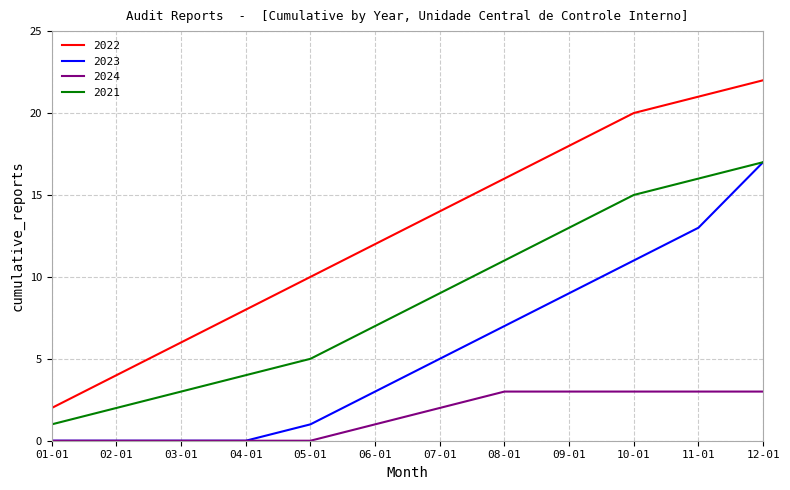

What is the greatest value displayed?

22